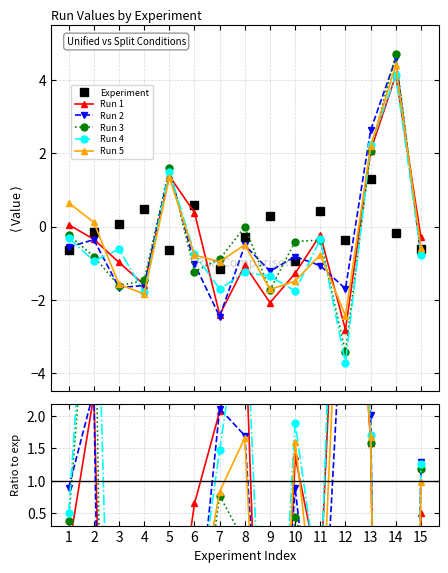

True or false: Run 5 and Run 1 cross at least once.

True